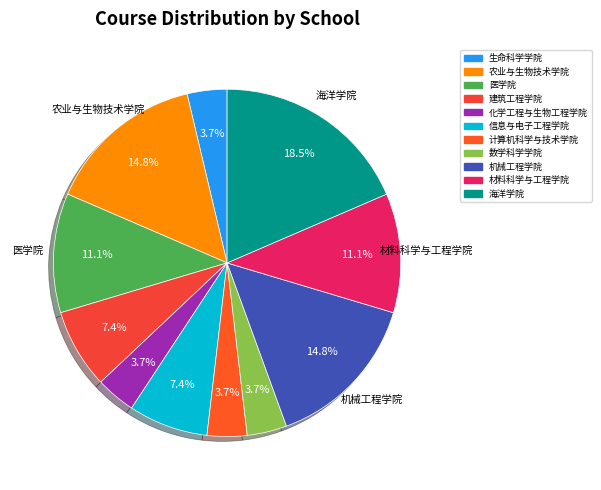

To the nearest percent, what is the combined percentage of 医学院 and 数学科学学院?

15%